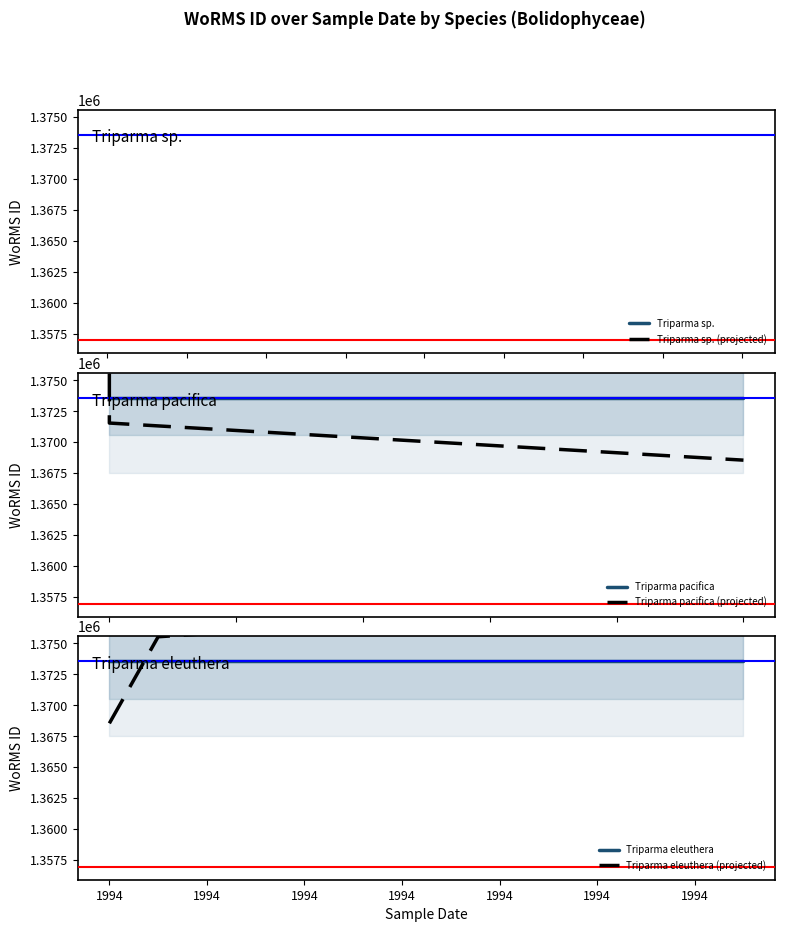

At 1994, list the series in order from largest to smallest.

Triparma pacifica (projected), Triparma pacifica, Triparma eleuthera, Triparma eleuthera (projected)